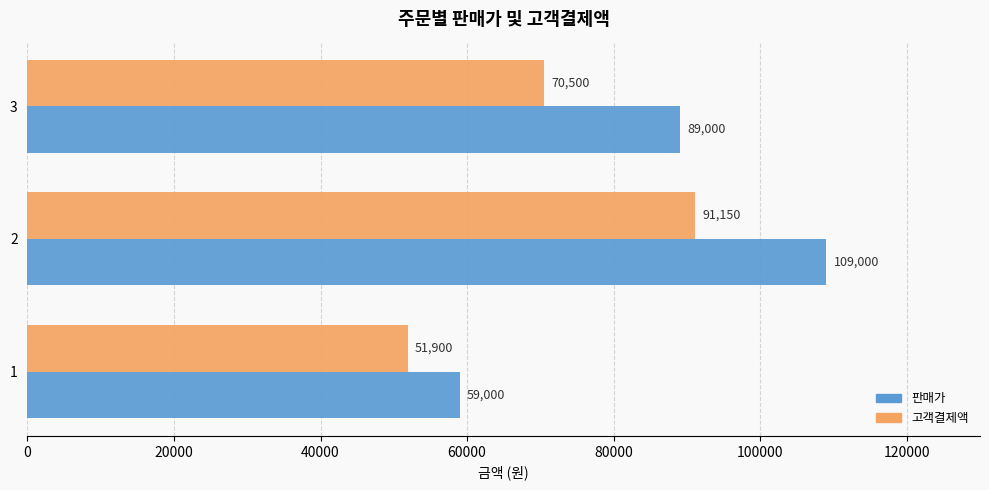

Where is 고객결제액 nearest to the value 71525?

3